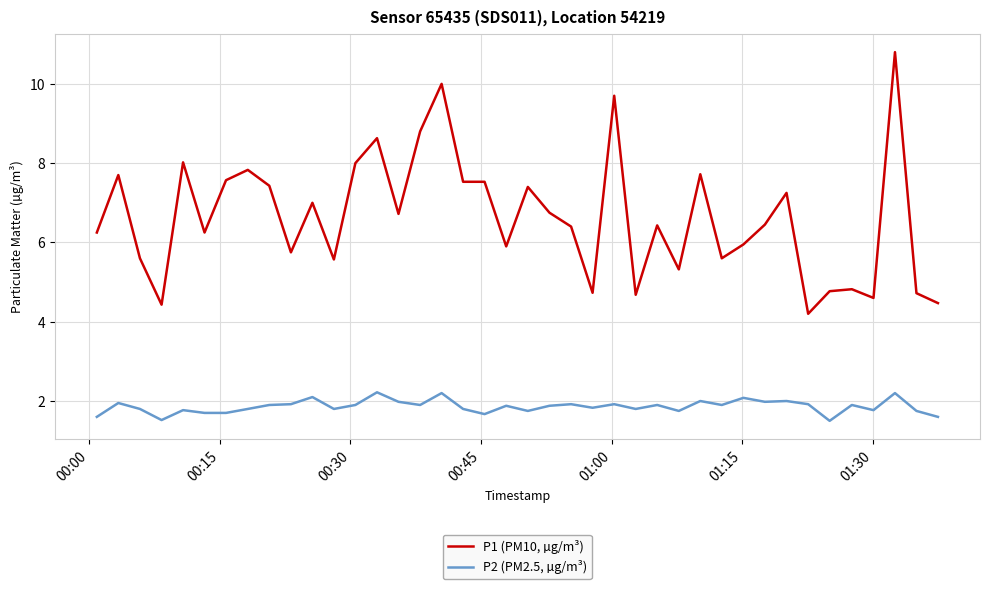

True or false: P1 (PM10, µg/m³) and P2 (PM2.5, µg/m³) cross at least once.

False